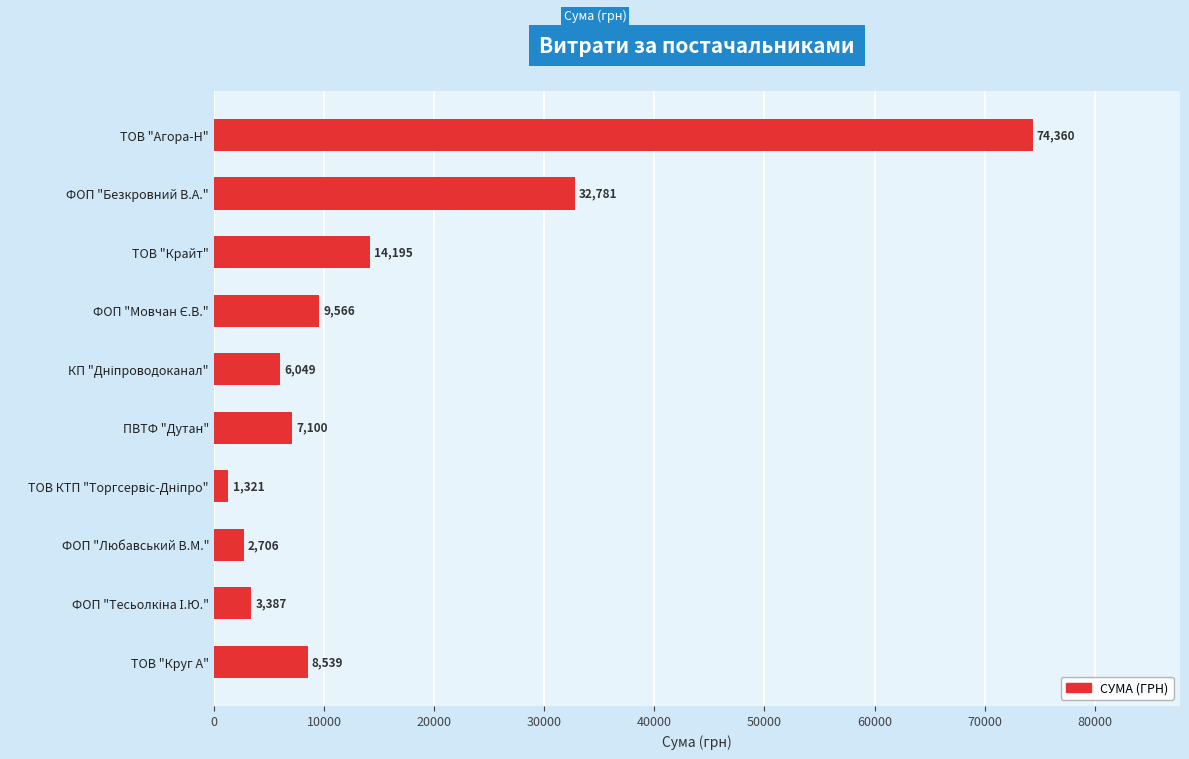

True or false: the data shows 14194.6 at ТОВ "Крайт".

True